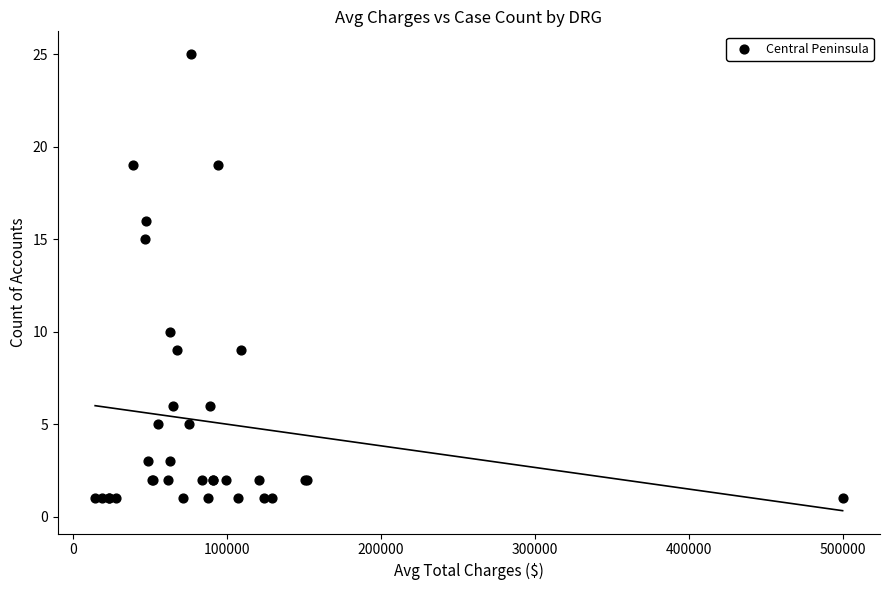

What Y value in the scatter plot is closest to 13?

15